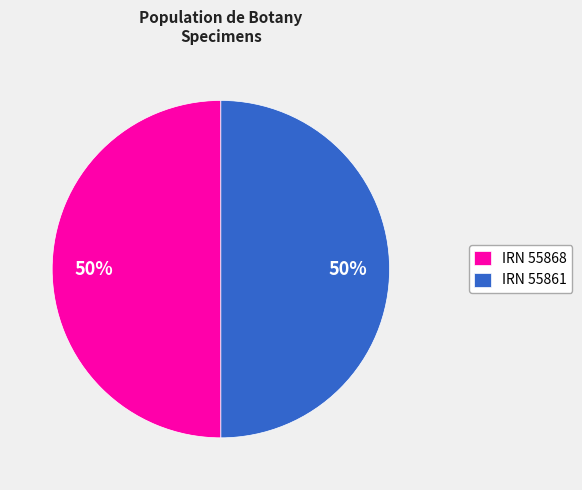

What is the ratio of the value at IRN 55868 to the value at IRN 55861?

1.0